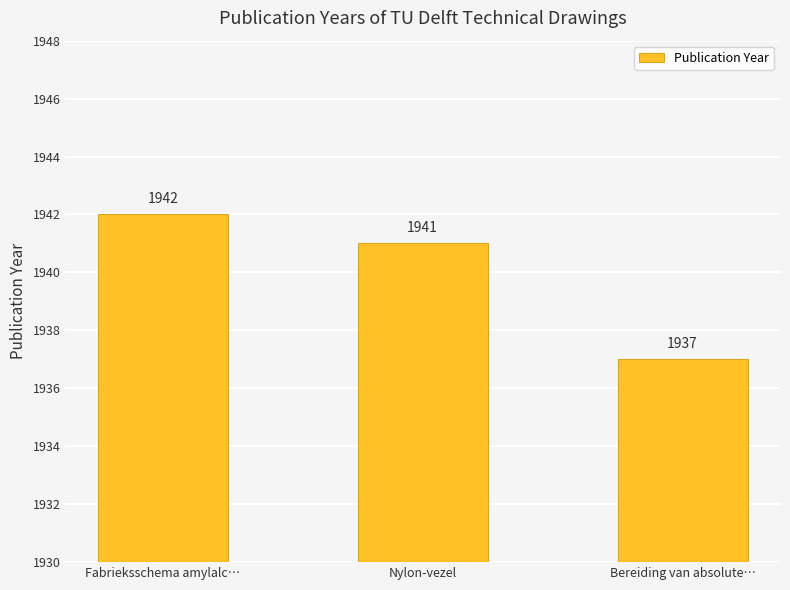

Rank the categories by value from highest to lowest.

Fabrieksschema amylalc…, Nylon-vezel, Bereiding van absolute…